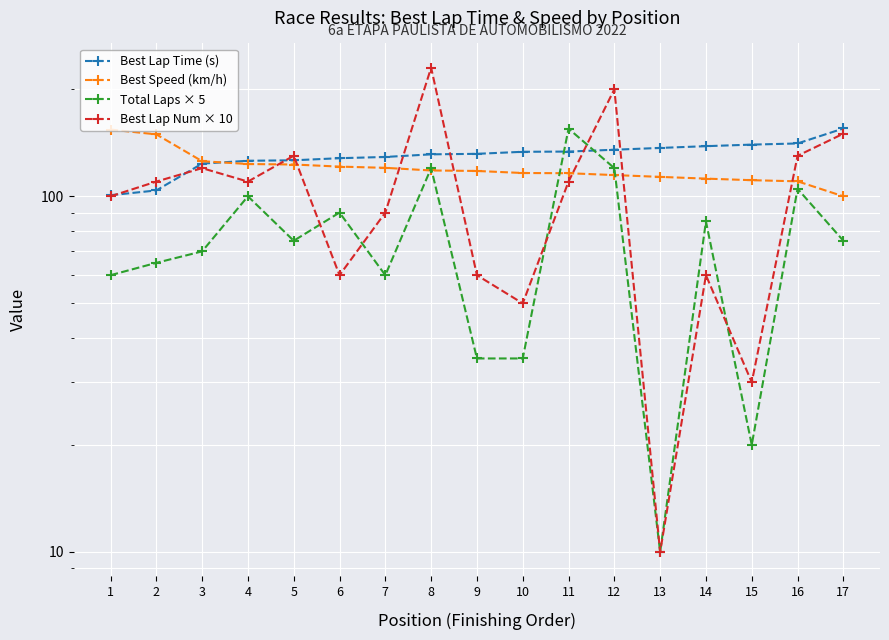

Where do Best Lap Num × 10 and Total Laps × 5 first cross each other?

5 and 6